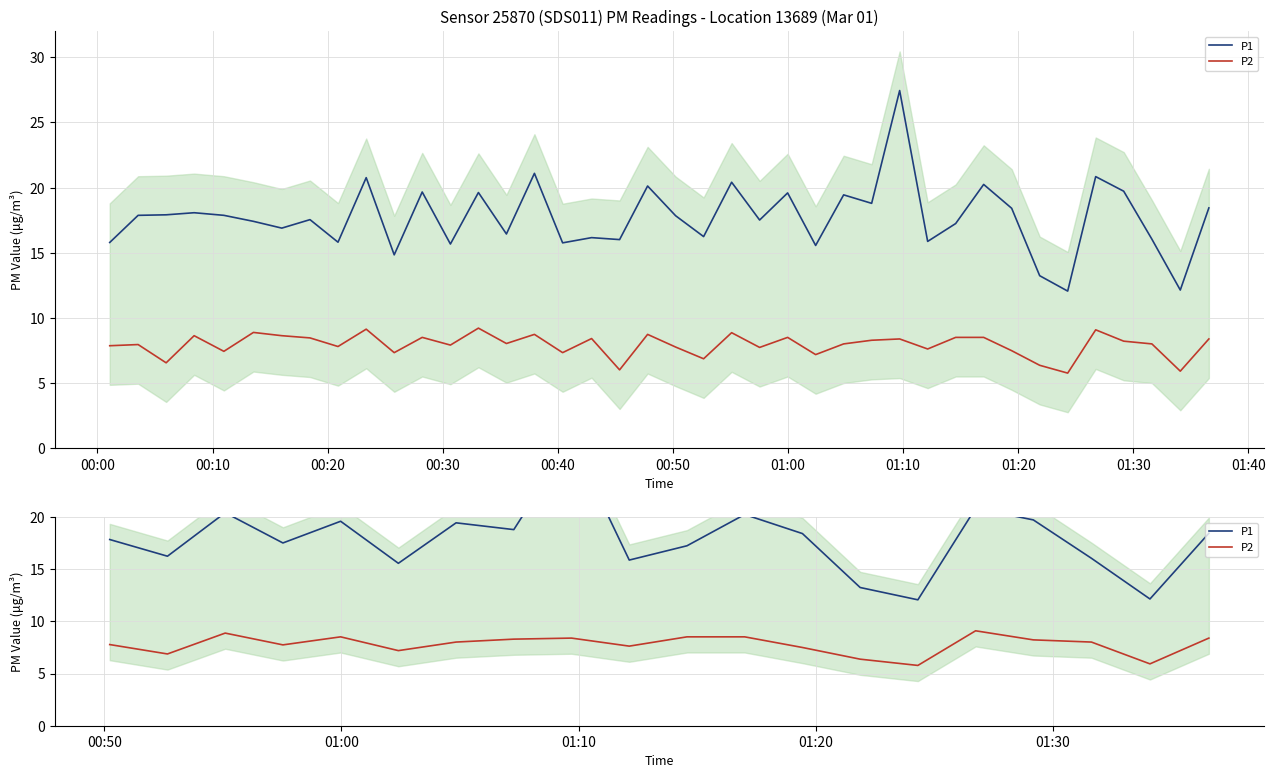

List the series in order of their peak value, lowest first.

P2, P1